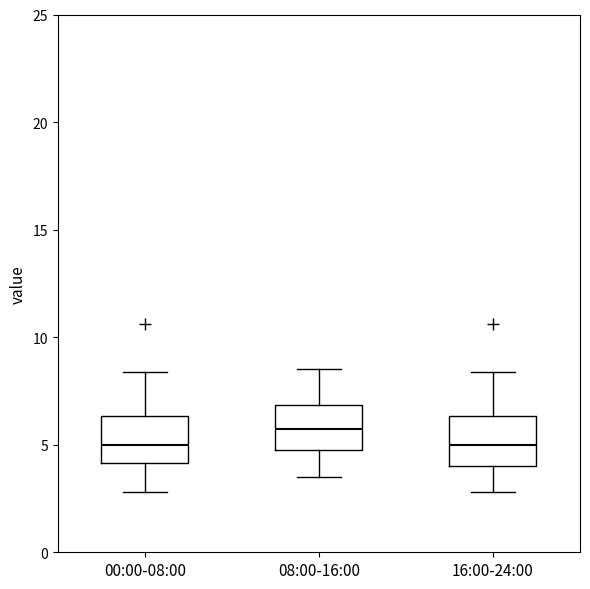

Where does the upper whisker of the box for 08:00-16:00 end on the y-axis? The values are not printed on the chart, so give them approximately, as read against the axis.

8.5